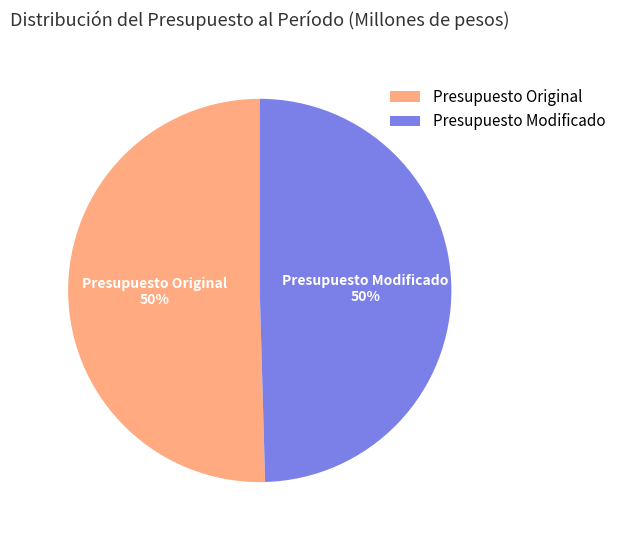

True or false: Presupuesto Modificado accounts for 50% of the total.

True